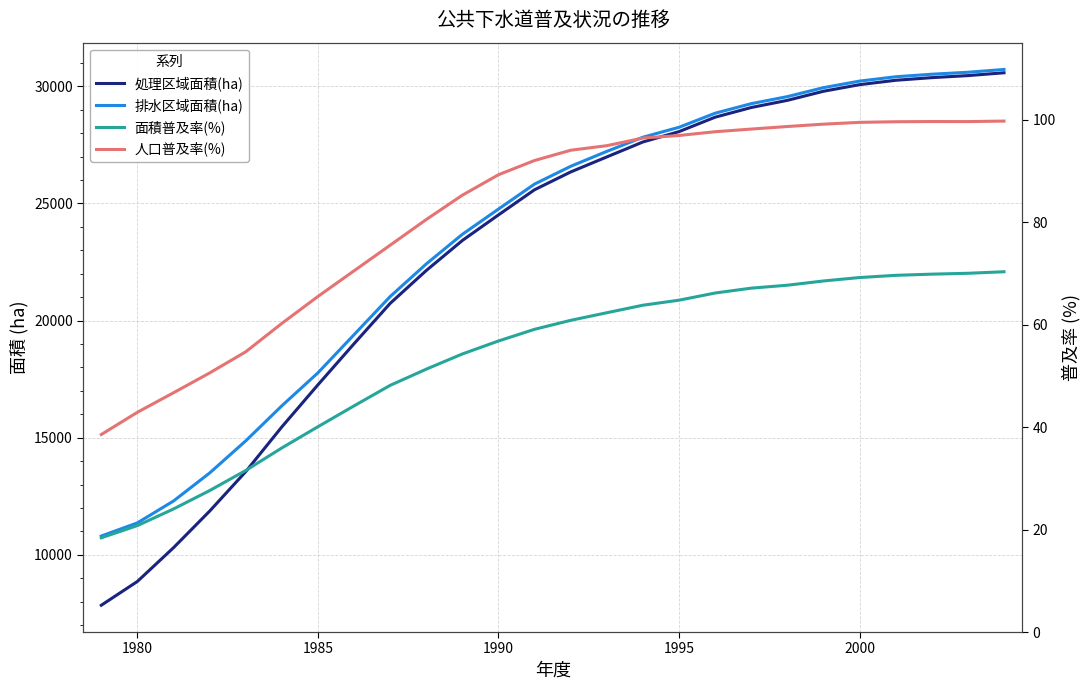

What is the average value of the 処理区域面積(ha) series?

23009.9